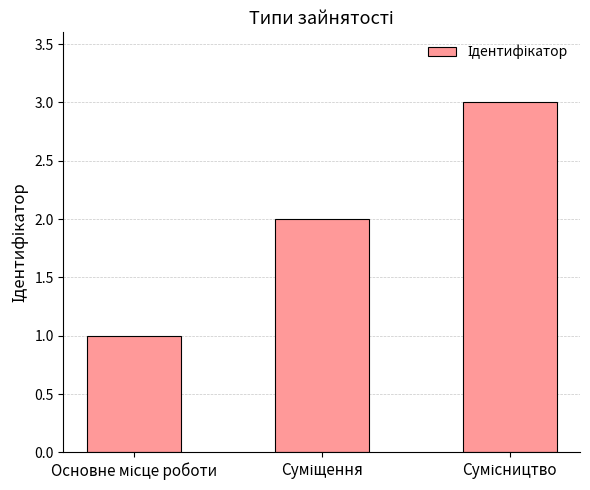

What is the greatest value displayed?

3